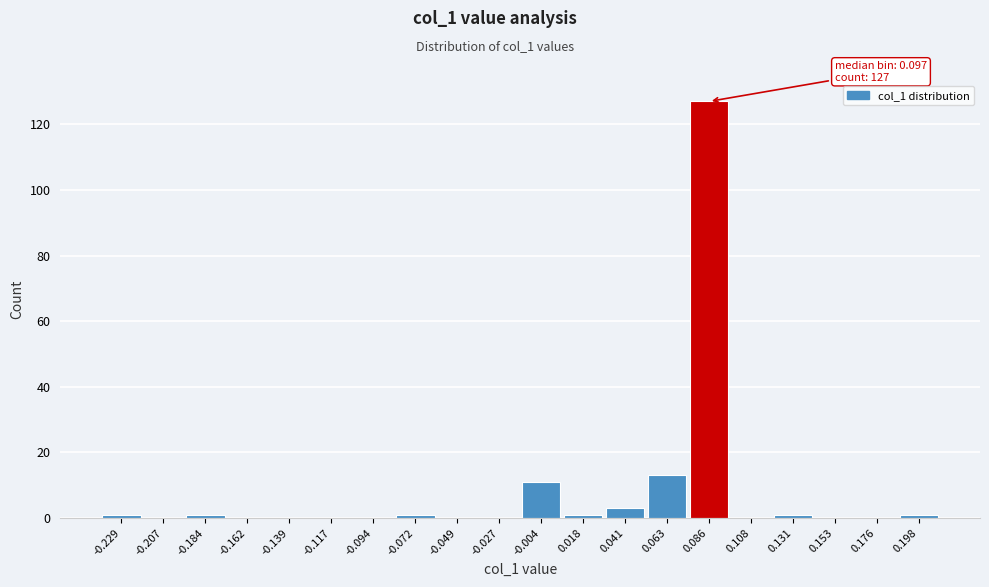

Reading right to left, list all the values displayed in this chart.

0.198=1	0.176=0	0.153=0	0.131=1	0.108=0	0.086=127	0.063=13	0.041=3	0.018=1	-0.004=11	-0.027=0	-0.049=0	-0.072=1	-0.094=0	-0.117=0	-0.139=0	-0.162=0	-0.184=1	-0.207=0	-0.229=1